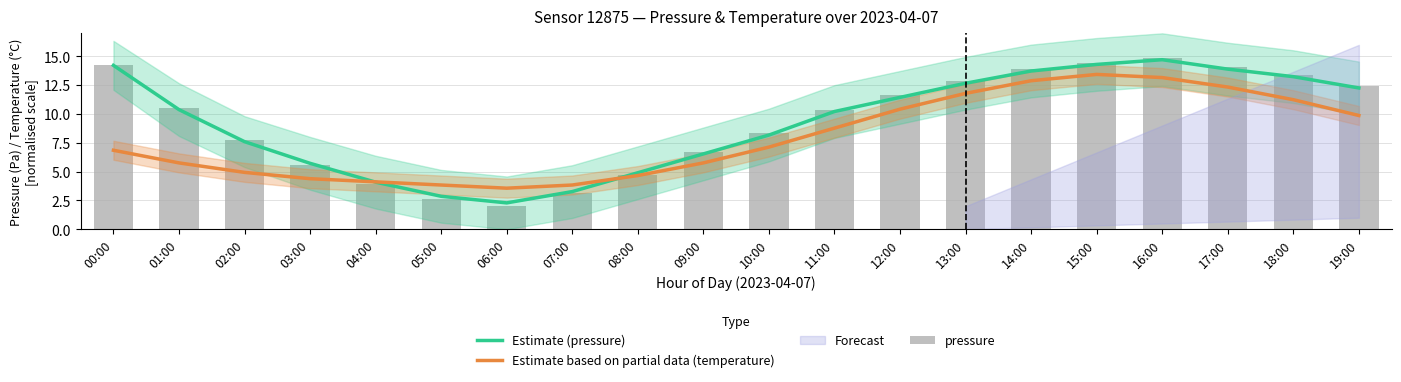

Between 15:00 and 18:00, which series saw the biggest shift?

Estimate based on partial data (temperature)